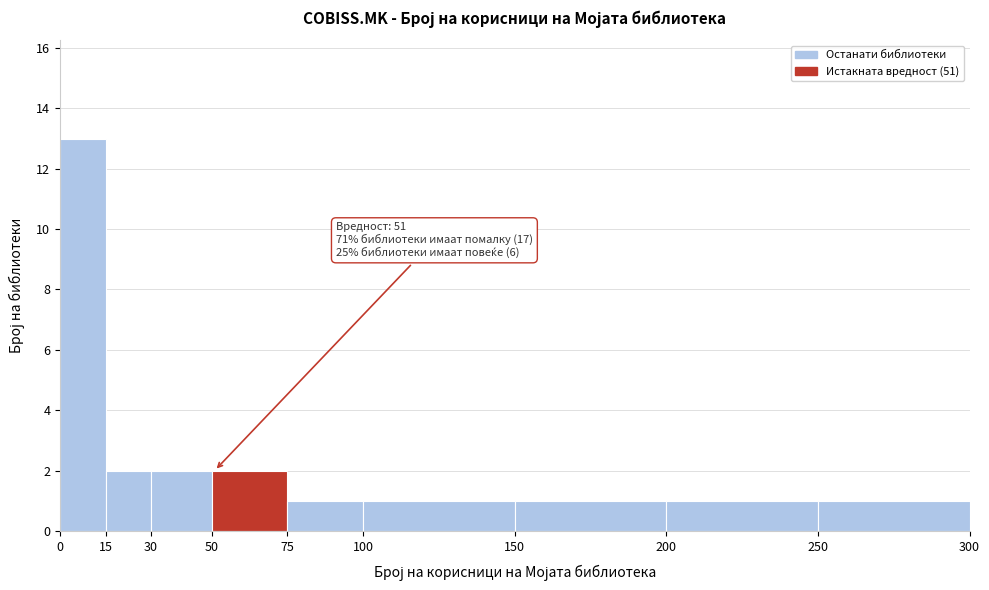

Over which range of the x-axis is the bar tallest?

0 to 15